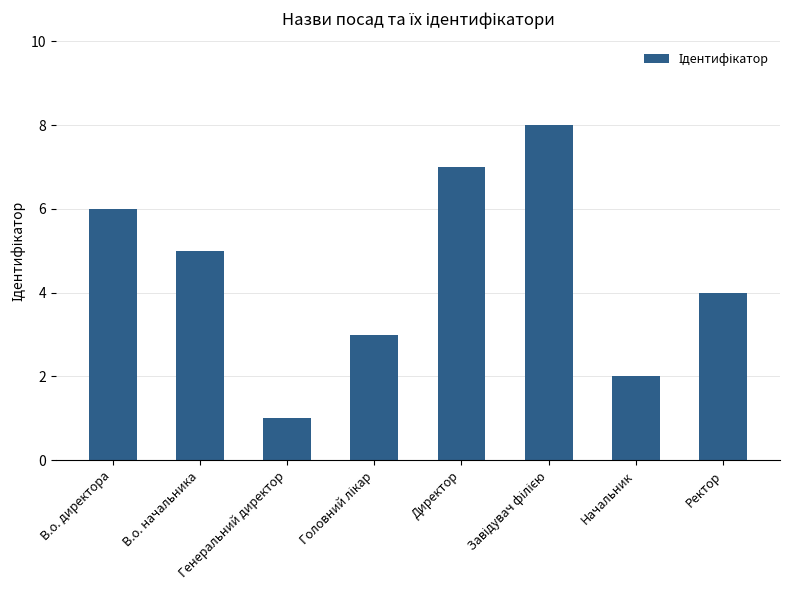

What is the minimum value shown in the chart?

1